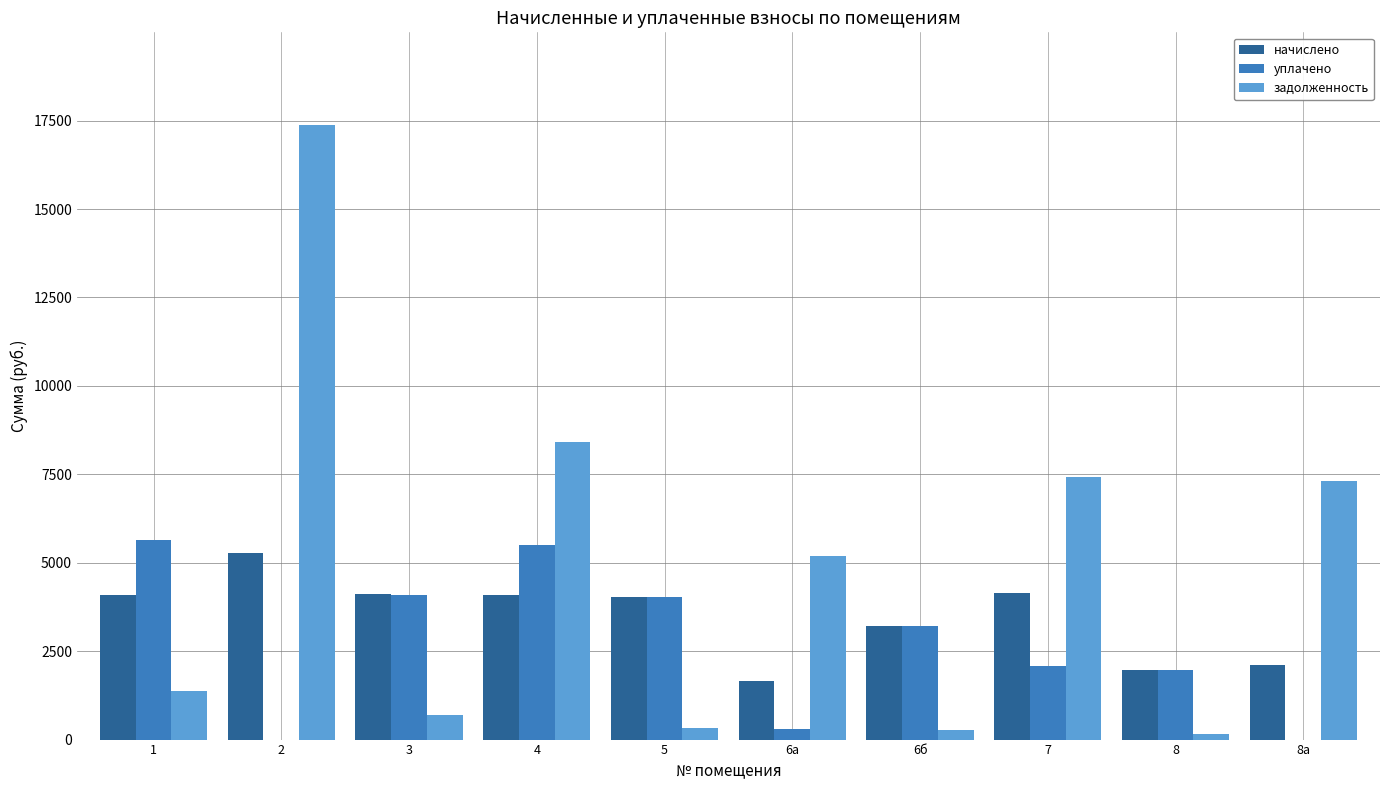

What is the difference between the начислено values at 6а and 7?

2488.3